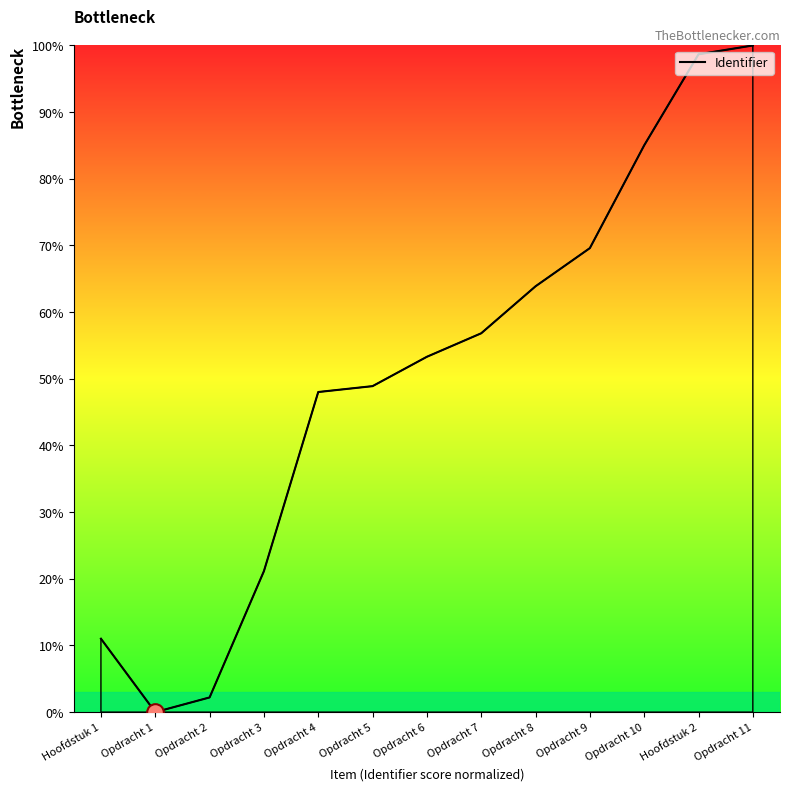

Does the chart display data point markers on the line(s)?

No